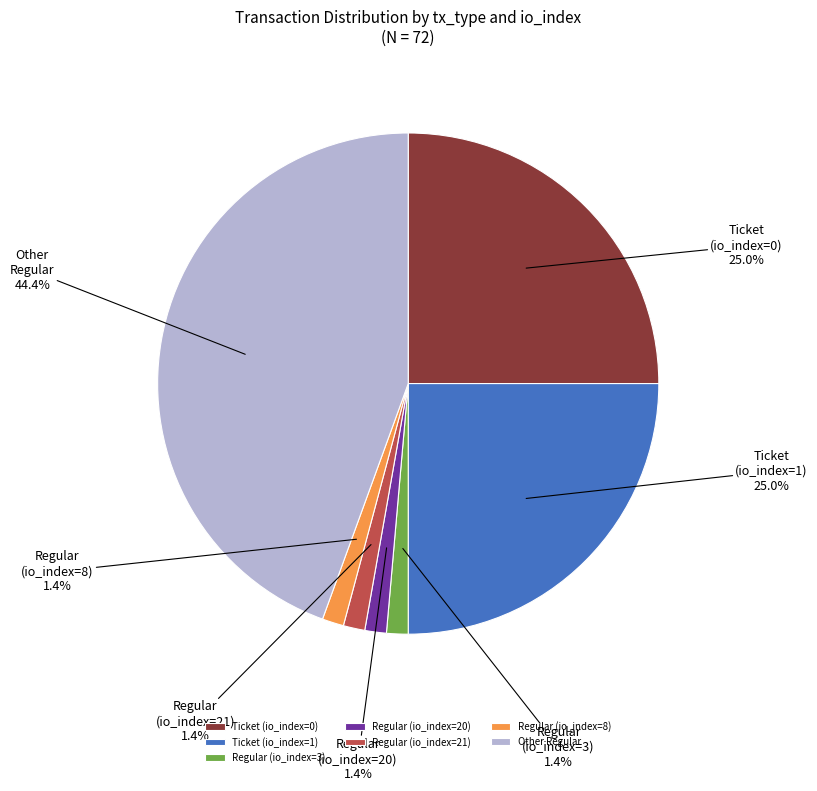

Approximately how many times larger is the value at Regular (io_index=21) compared to Regular (io_index=8)?

1.0